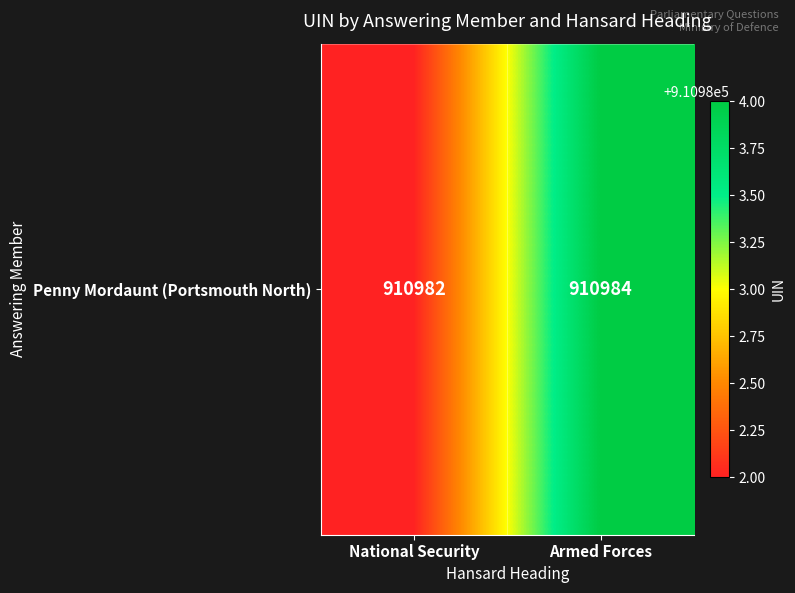

Read the value at National Security.

910982